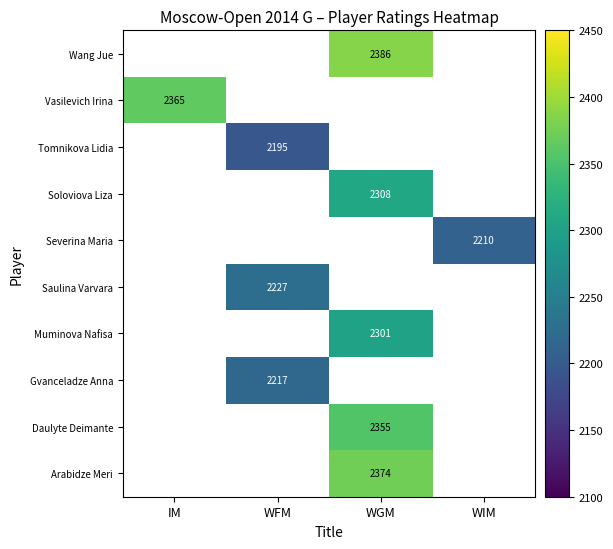

Count the number of categories in the chart.

4